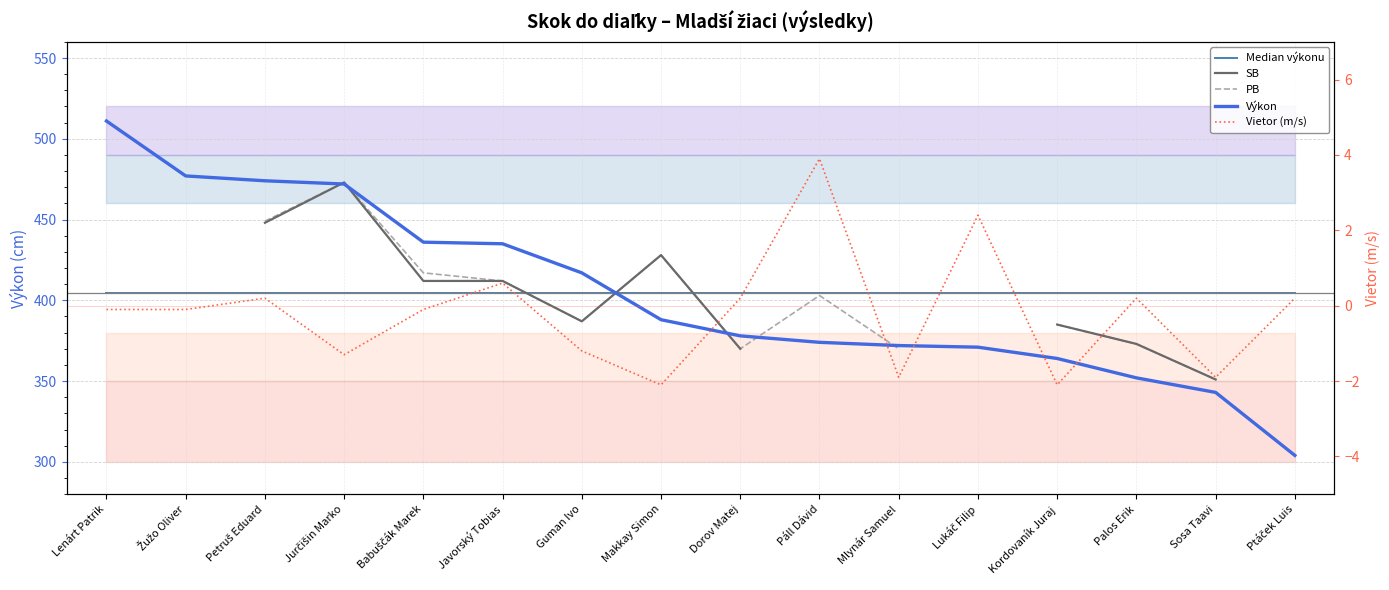

Where is the first local maximum for SB?

Jurčišin Marko